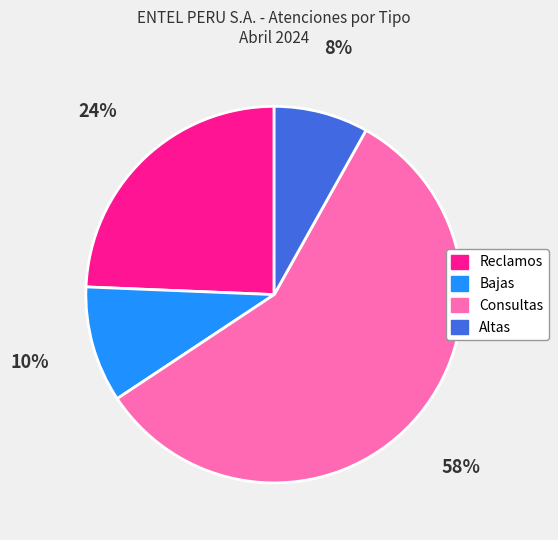

Is Consultas the majority of the pie?

Yes